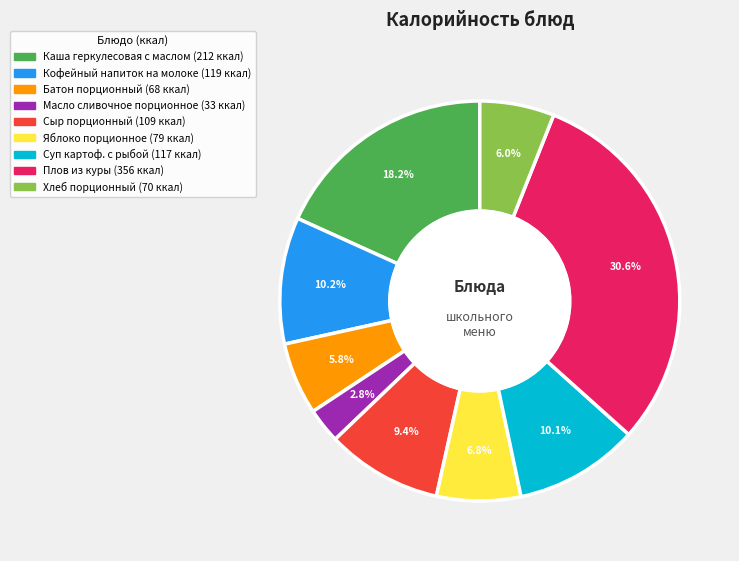

What percentage is NOT represented by Батон порционный?

94.2%